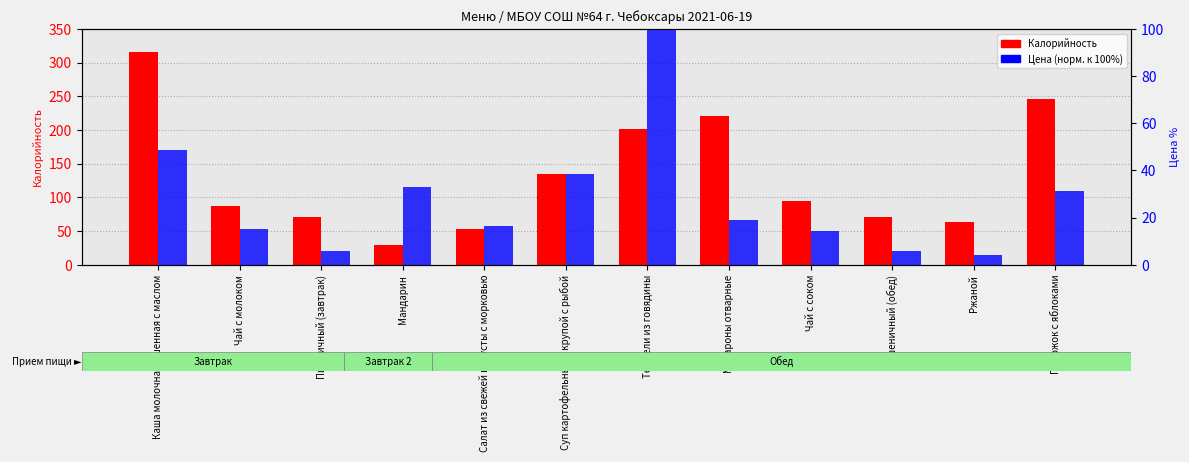

True or false: Цена (норм.) has a value of 16.6 at Мандарин.

False